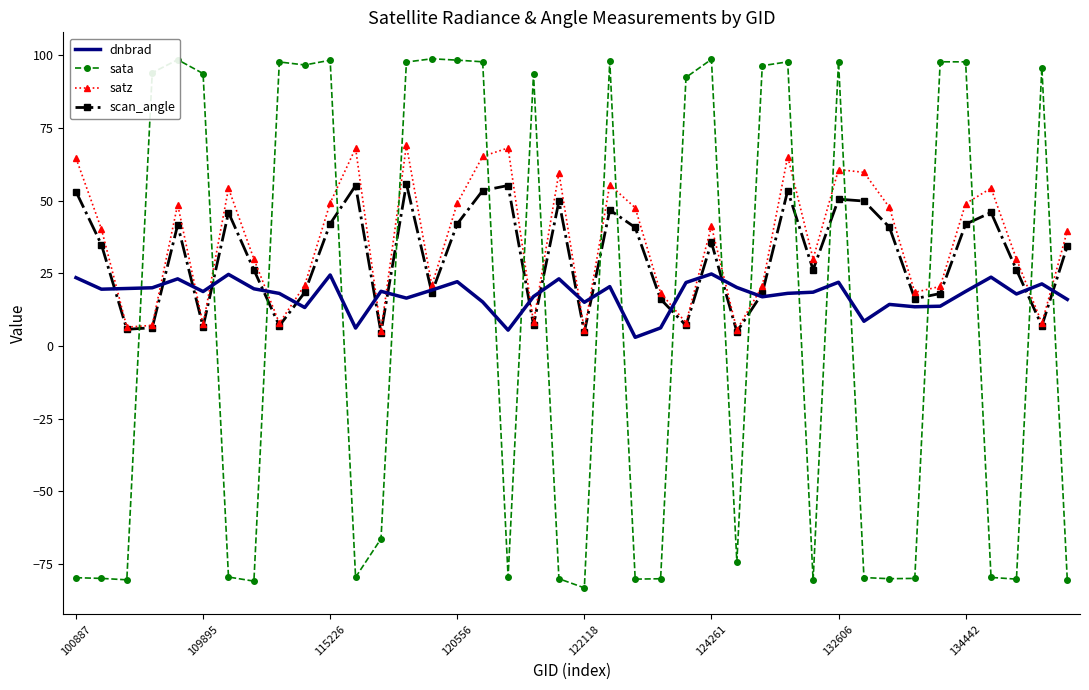

What is the maximum value shown in the chart?

98.8